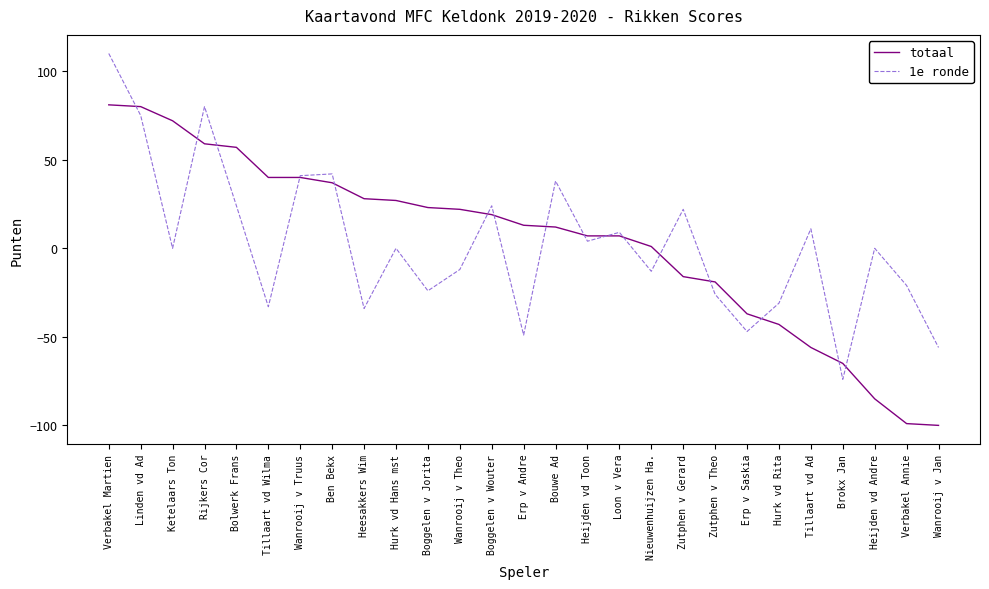

Which series has the widest spread of values?

1e ronde